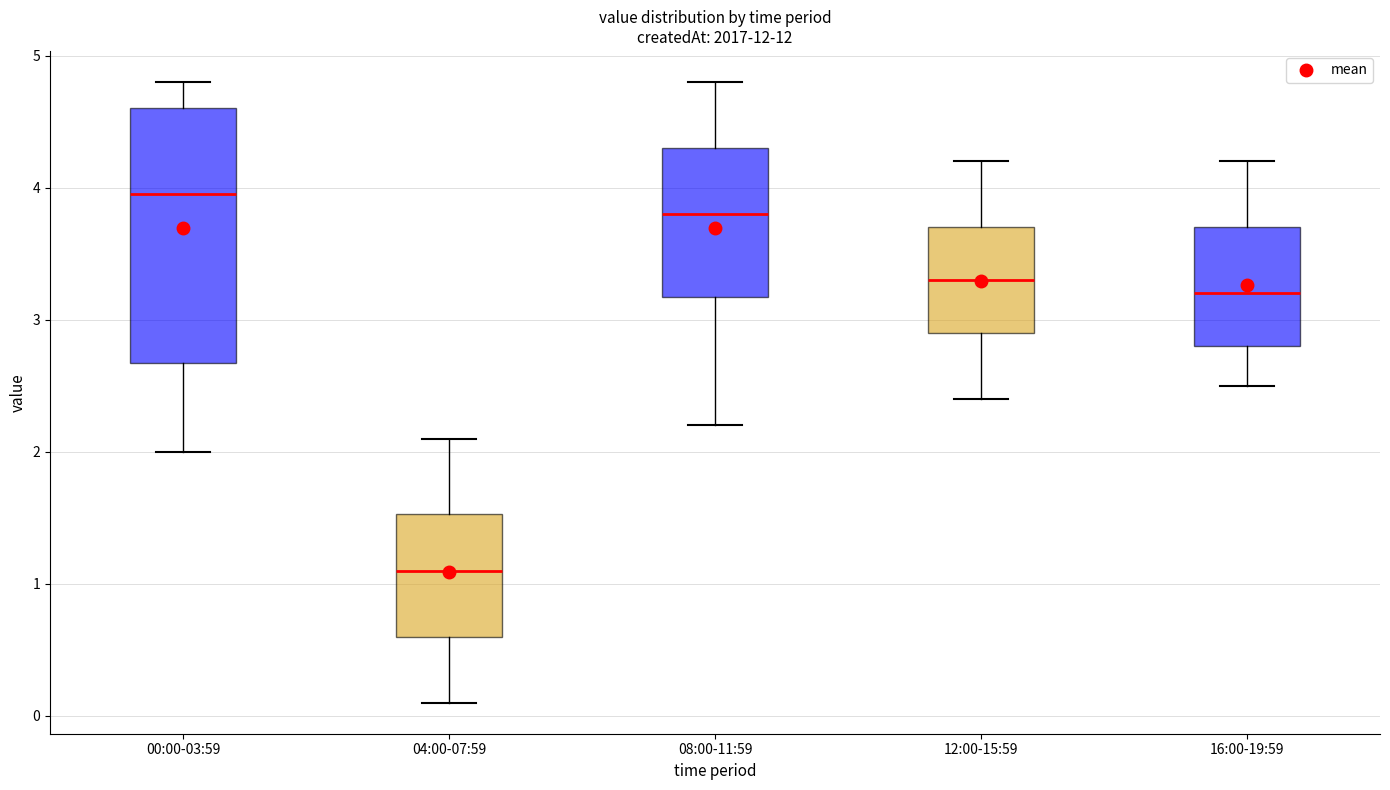

Where is the lower edge of the box for 16:00-19:59 on the y-axis? The values are not printed on the chart, so give them approximately, as read against the axis.

2.8